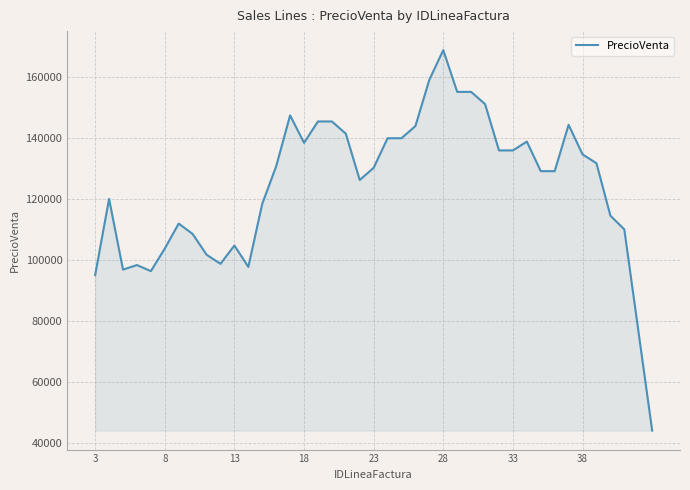

What is the minimum value shown in the chart?

44000